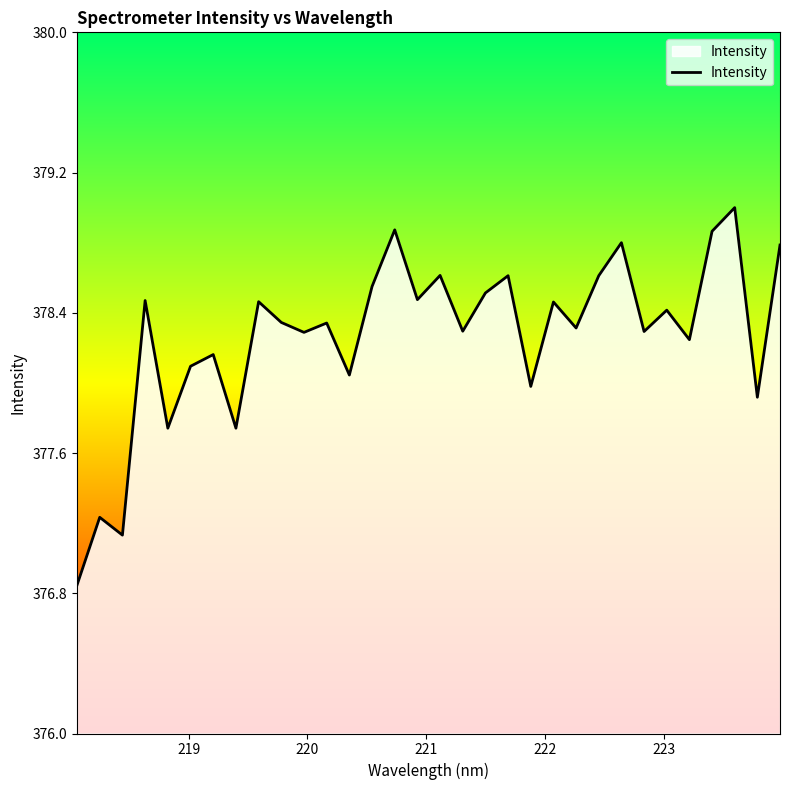

What is the difference between the maximum and minimum values?

2.2